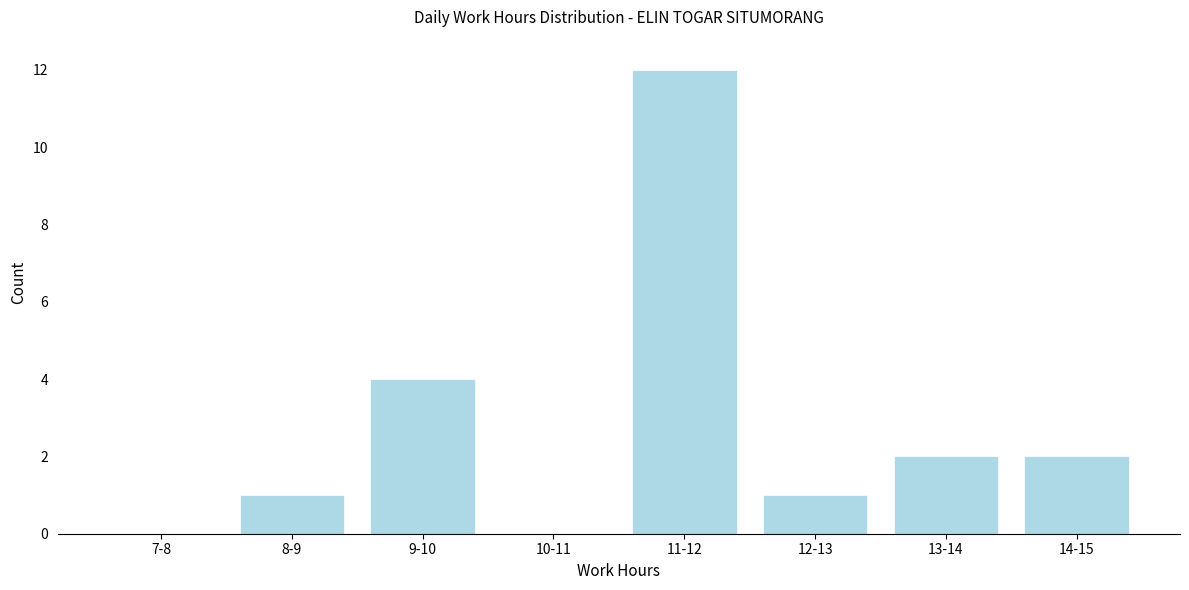

Reading left to right, transcribe all the data shown in this chart.

7-8=0	8-9=1	9-10=4	10-11=0	11-12=12	12-13=1	13-14=2	14-15=2